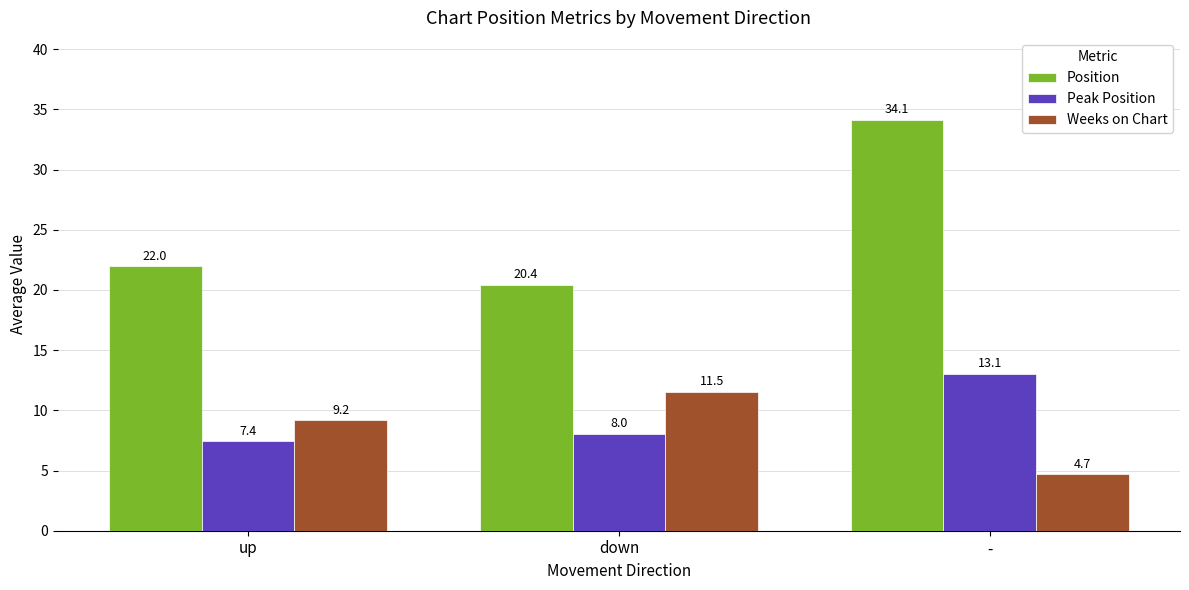

Rank the categories by Peak Position value from lowest to highest.

up, down, -